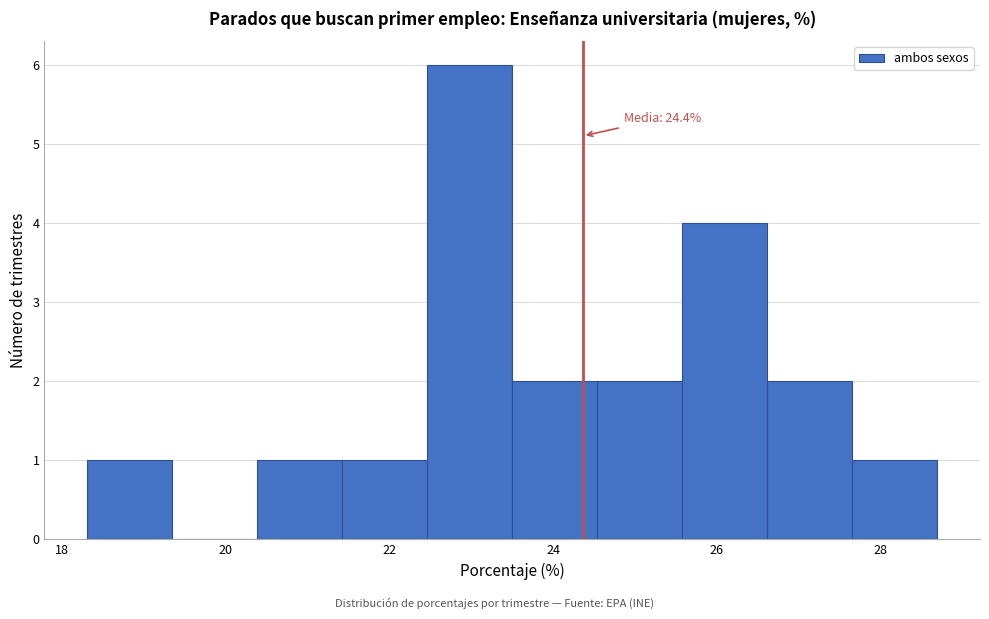

Which range on the x-axis has the tallest bar?

22.46 to 23.50